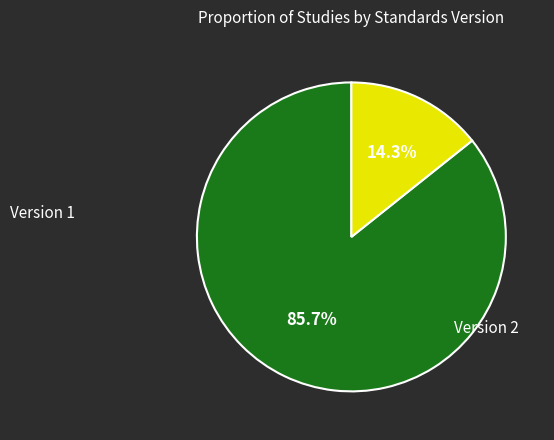

How many segments does this pie chart have?

2